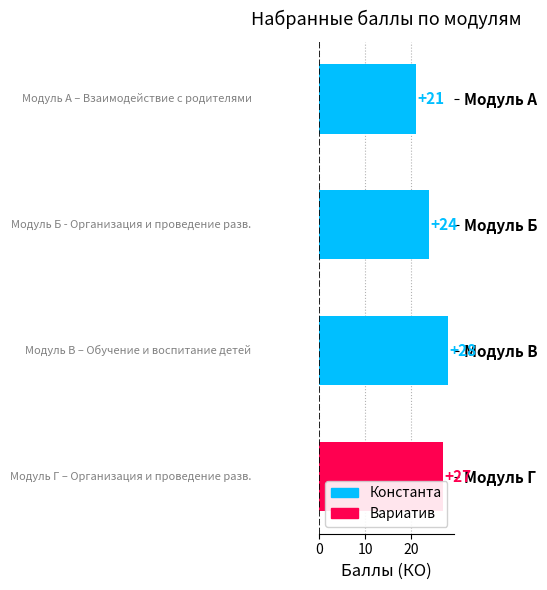

What is the smallest value displayed?

21